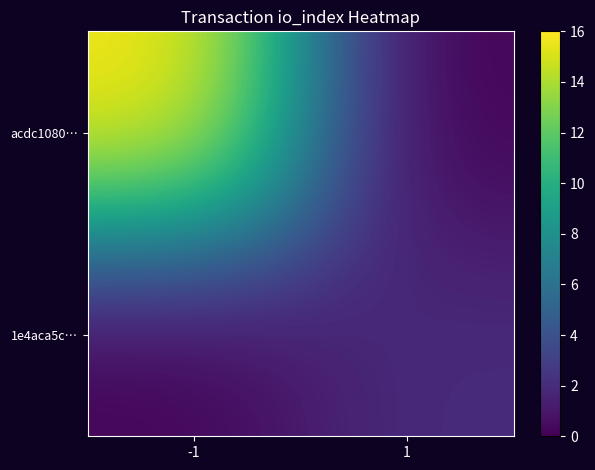

At how many categories does at least one series exceed 15?

1